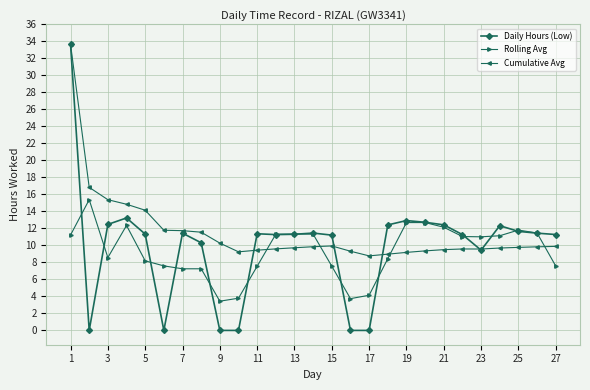

Rank the series by their average value, from highest to lowest.

Cumulative Avg, Daily Hours (Low), Rolling Avg